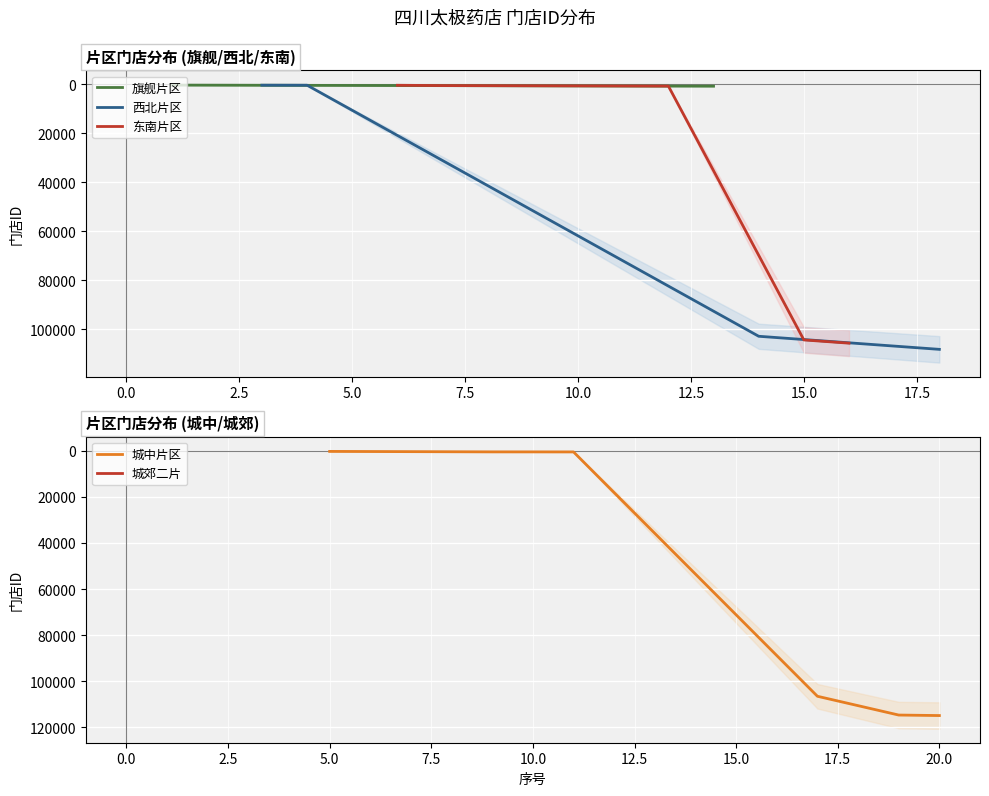

What is the minimum value shown in the chart?

307